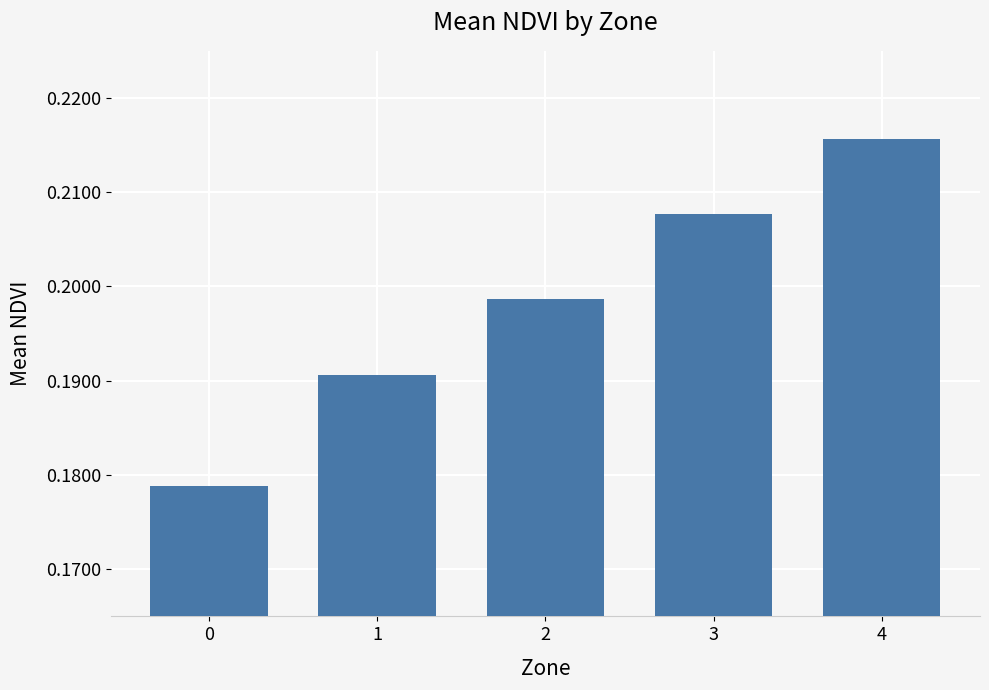

The chart shows a value of 0.3 at 2. True or false?

False